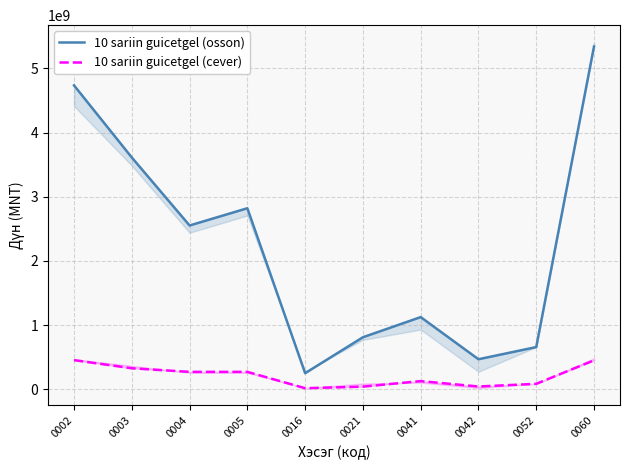

At which label is 10 sariin guicetgel (cever) closest to 234464723?

0004